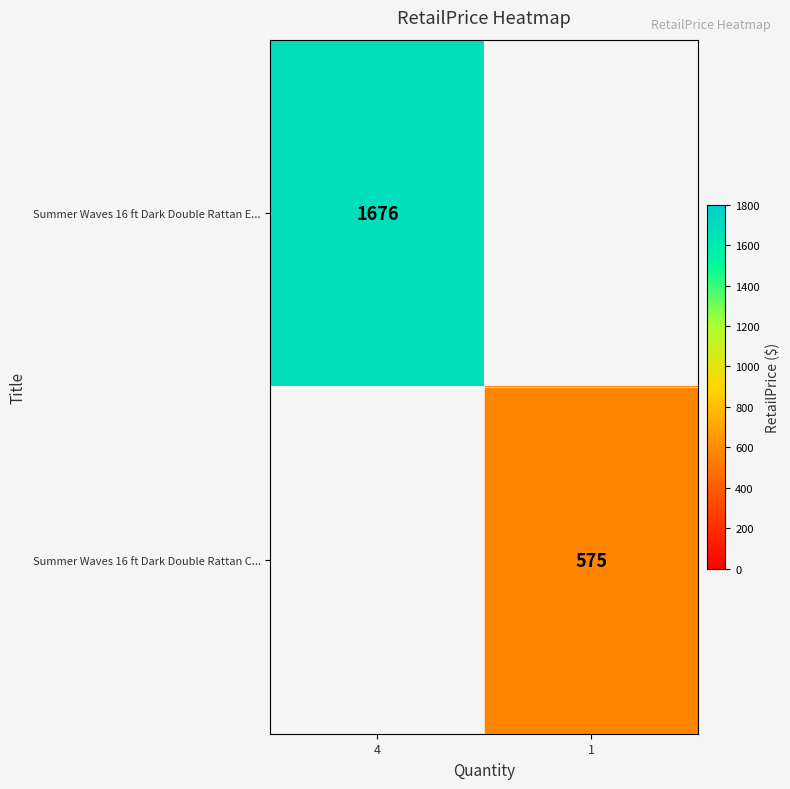

True or false: Summer Waves 16 ft Dark Double Rattan E... has a value of 1676 at 4.

True